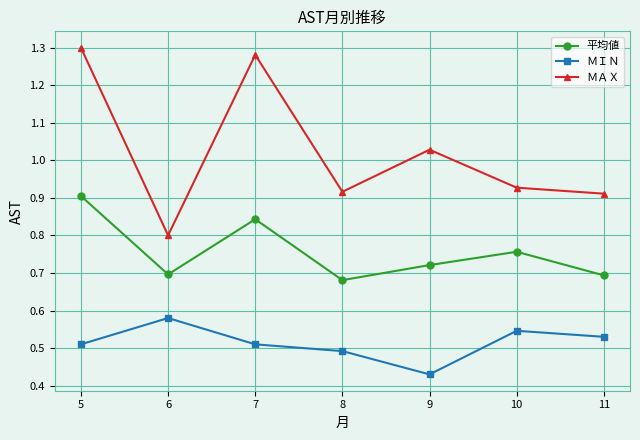

True or false: ＭＩＮ and 平均値 cross at least once.

False